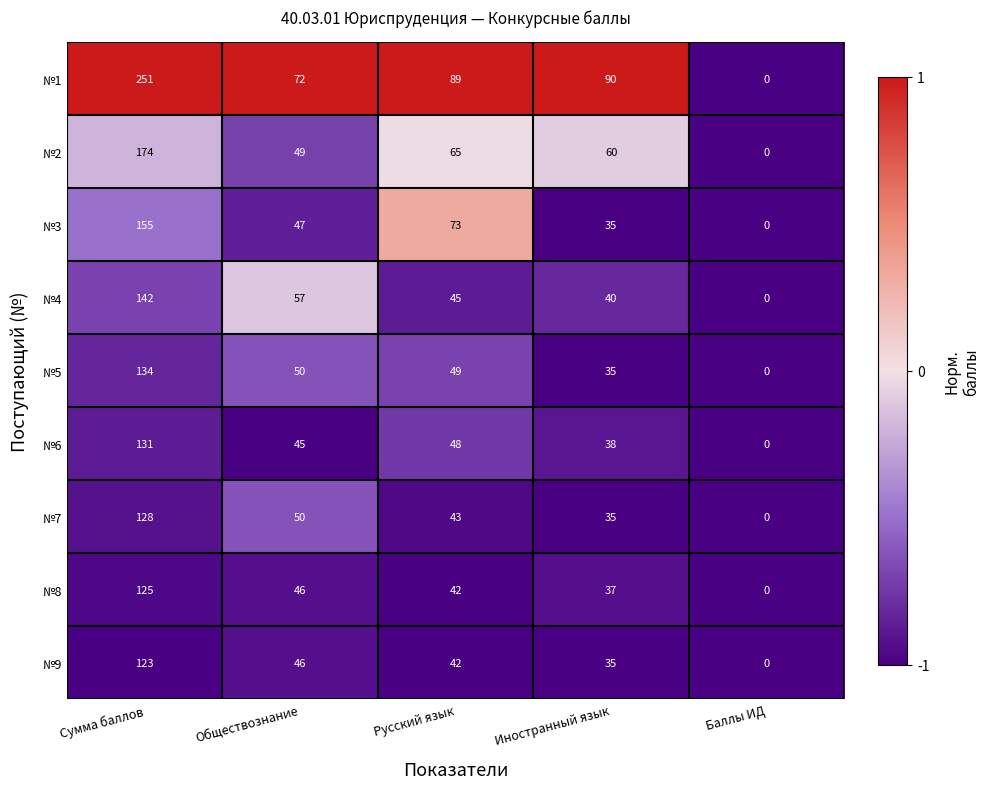

What is the total value across all series at Сумма баллов?

1363